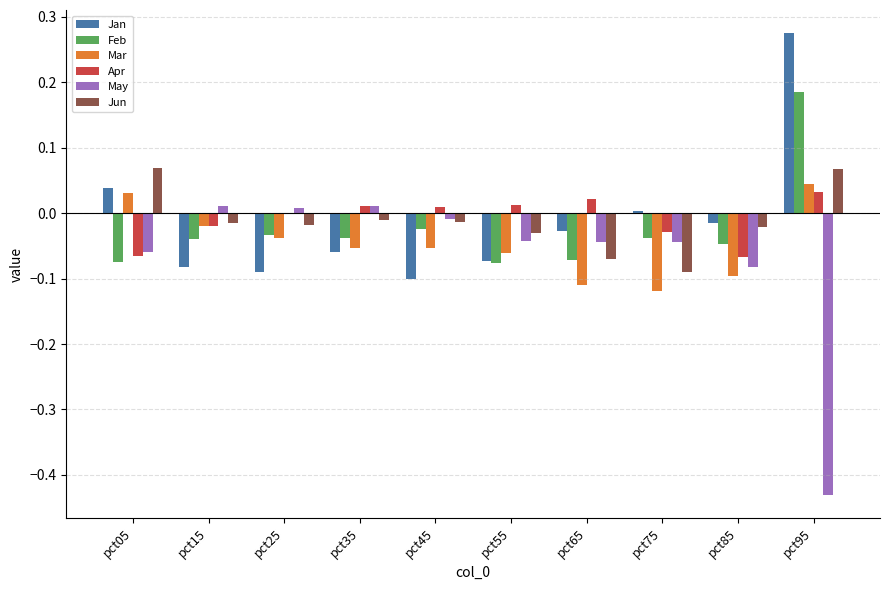

What is the total value across all series at pct65?

-0.3